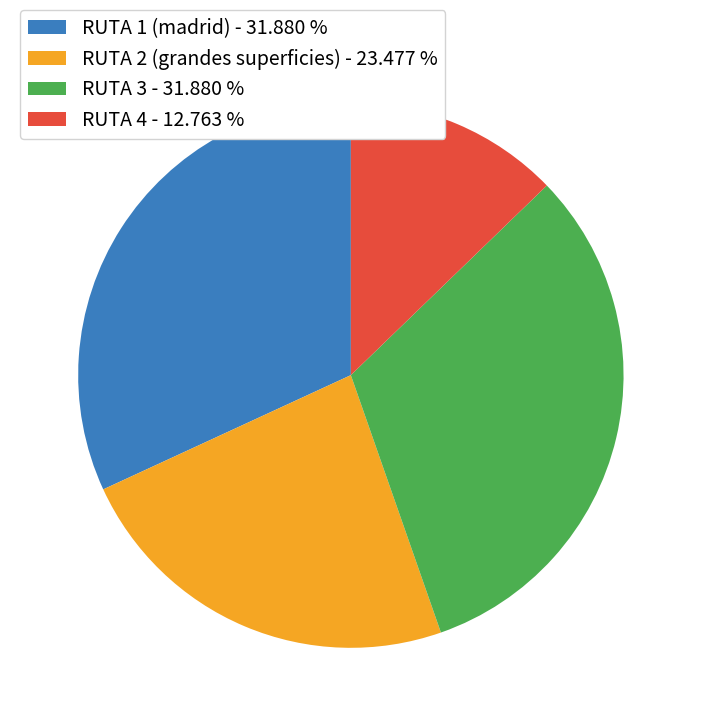

Is the sum of RUTA 1 (madrid) and RUTA 2 (grandes superficies) greater than half?

Yes